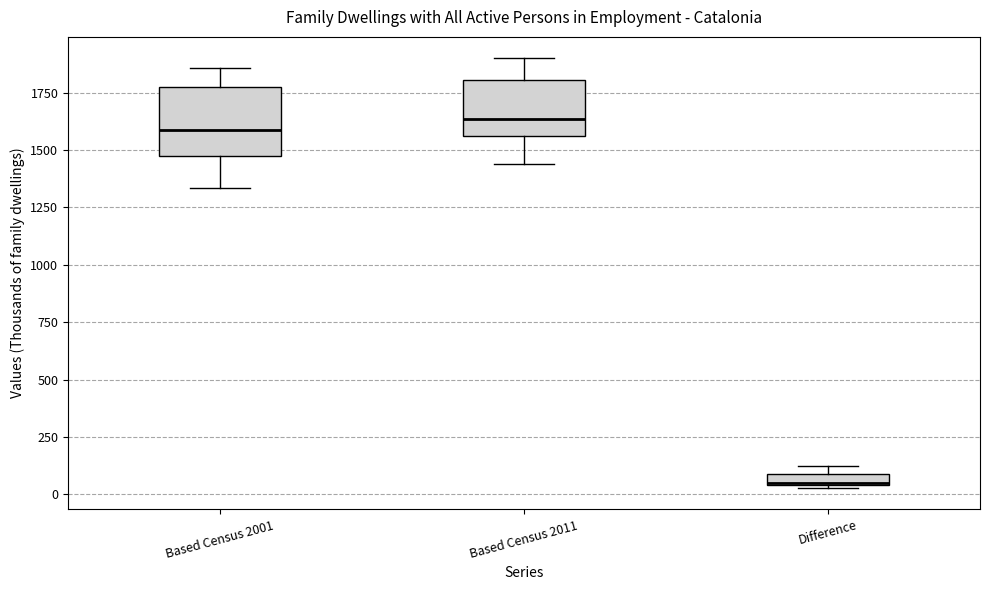

Where does the upper whisker of the box for Based Census 2001 end on the y-axis? The values are not printed on the chart, so give them approximately, as read against the axis.

1850